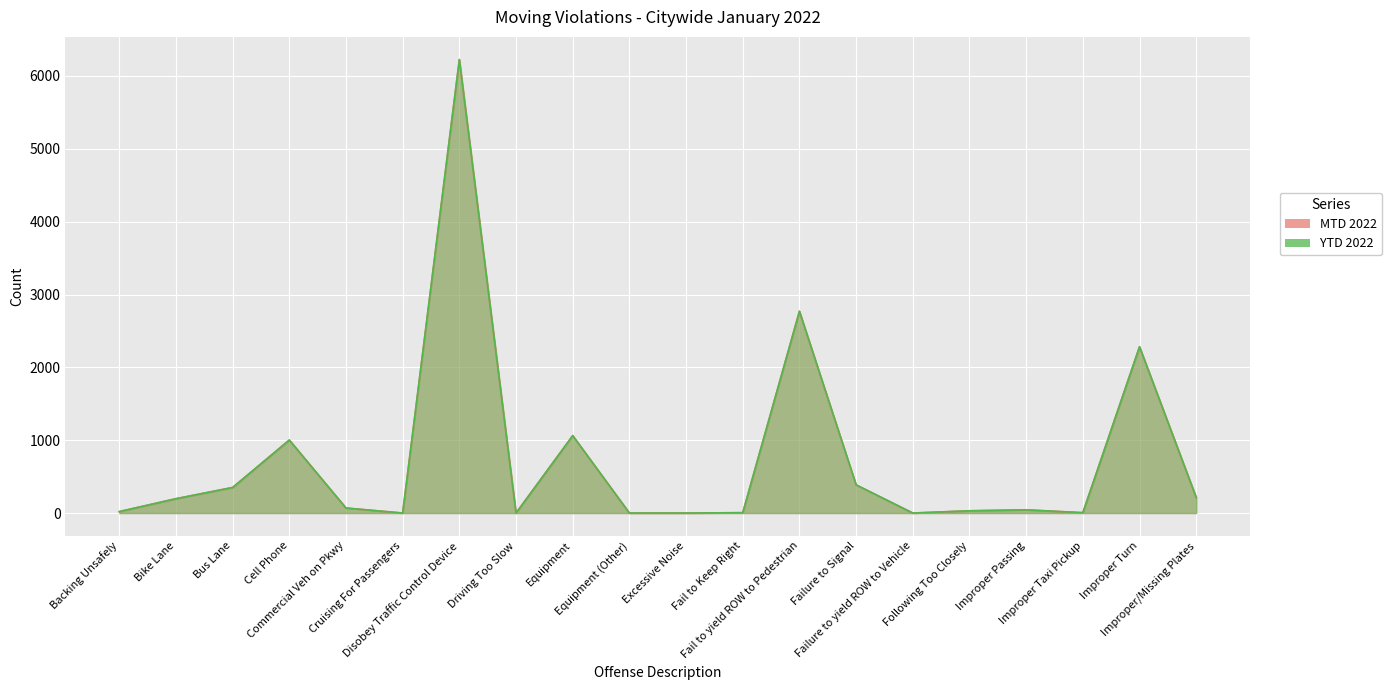

Where is the first local minimum for MTD 2022?

Cruising For Passengers